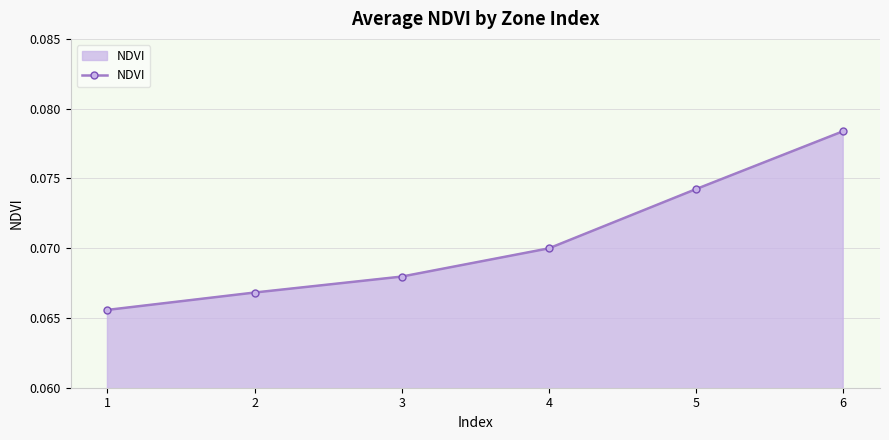

The value at 1 is 0.0. True or false?

False